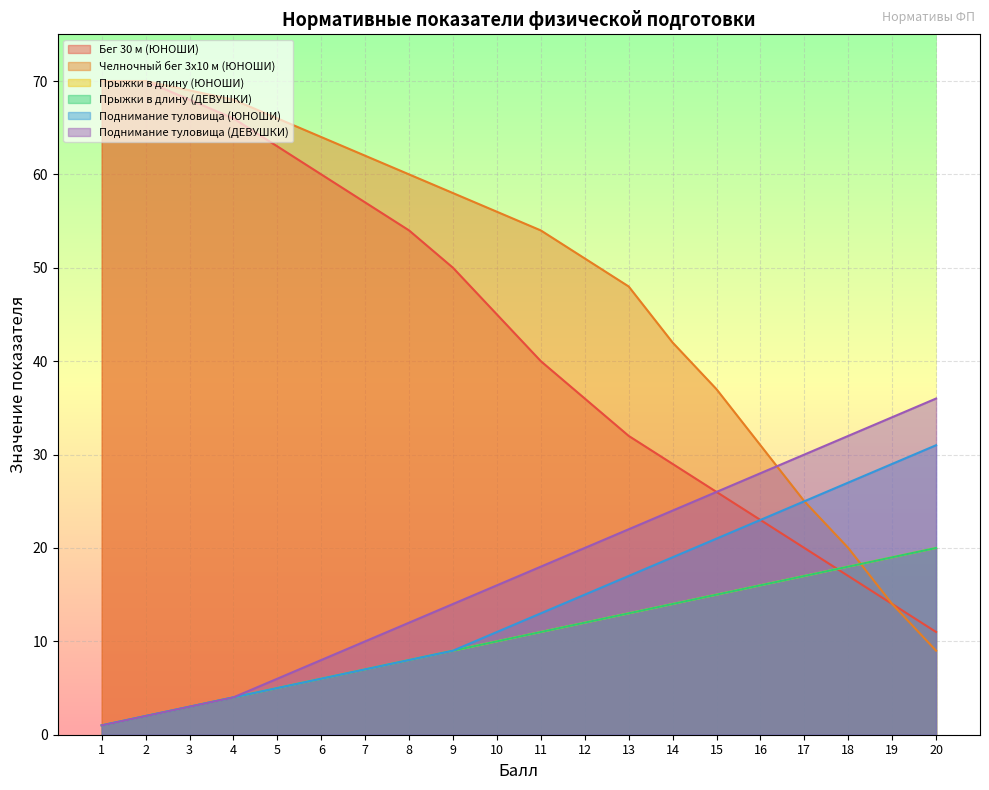

True or false: Прыжки в длину (ДЕВУШКИ) has a value of 8 at 8.

True